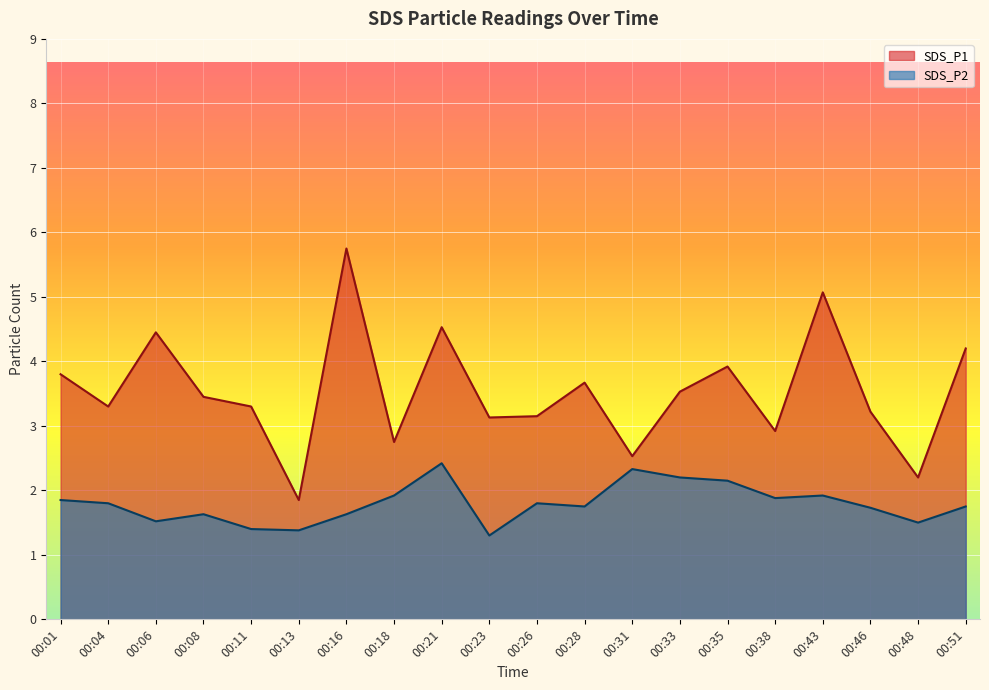

What is the average value of the SDS_P2 series?

1.8